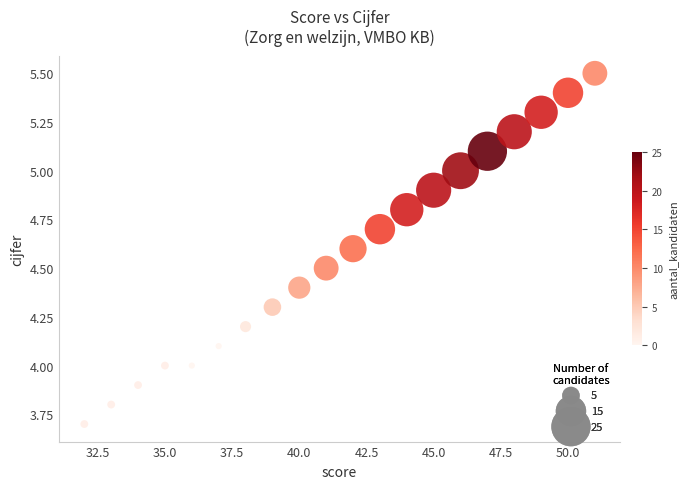

What is the range of Y values (max minus min)?

1.8